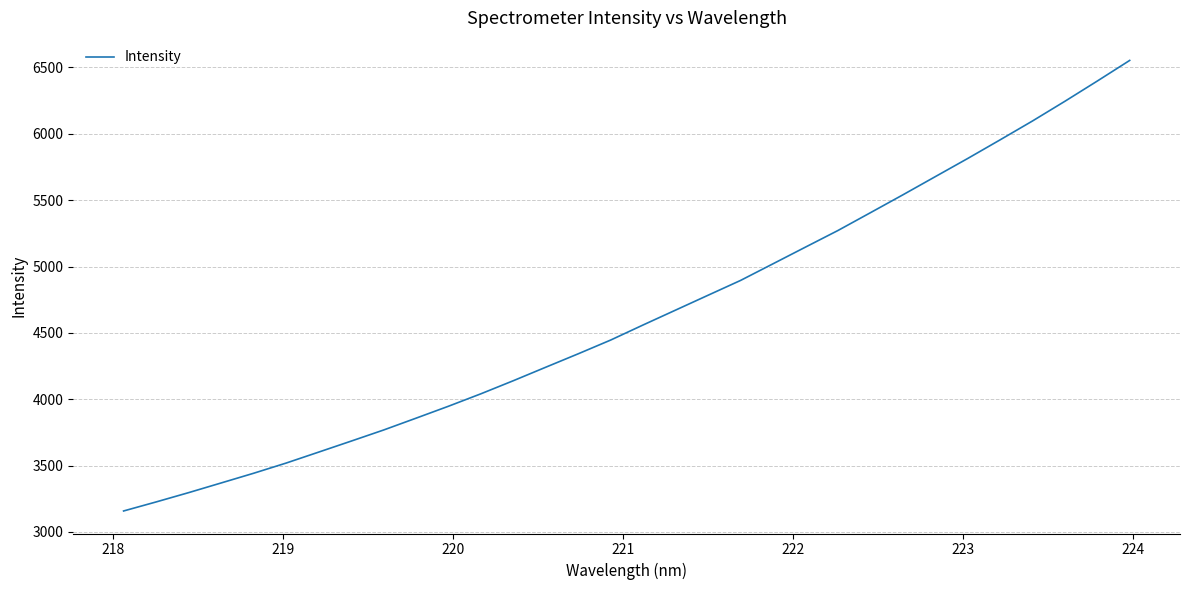

What is the smallest value displayed?

3157.6